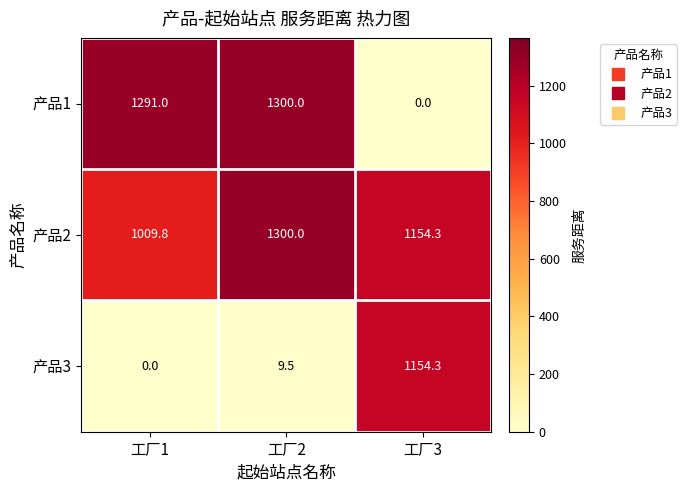

Reading left to right, what are all the values shown in this chart?

产品1: 工厂1=1291.0	工厂2=1300.0	工厂3=0.0
产品2: 工厂1=1009.8	工厂2=1300.0	工厂3=1154.3
产品3: 工厂1=0.0	工厂2=9.5	工厂3=1154.3